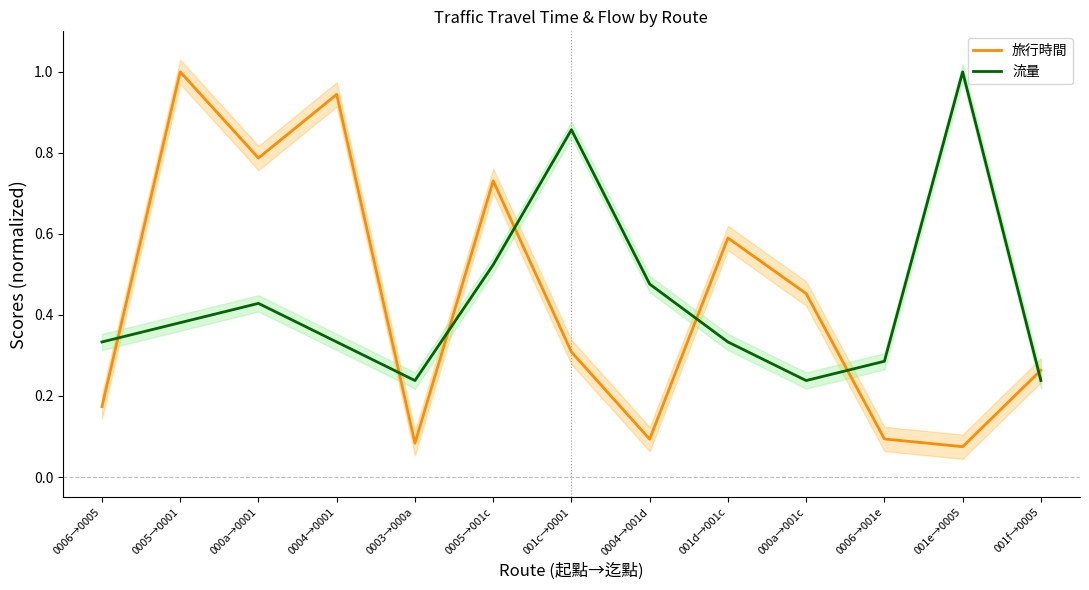

At 000a→001c, list the series in order from largest to smallest.

旅行時間, 流量